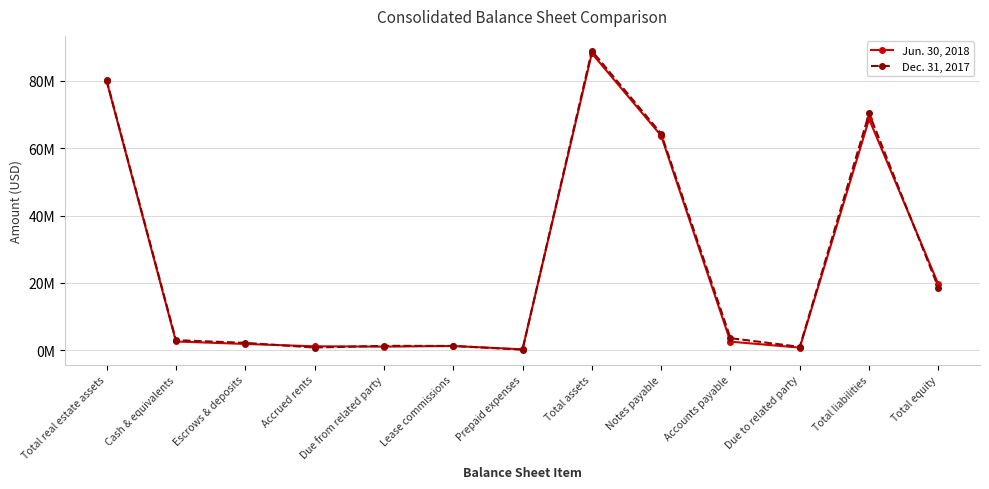

At which label does Dec. 31, 2017 reach its minimum?

Prepaid expenses